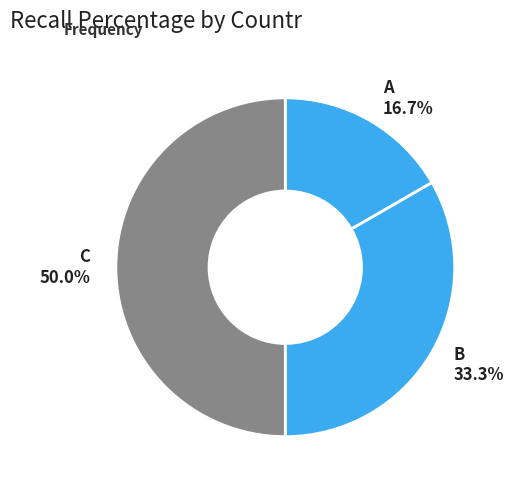

Is A 16.7% the majority of the pie?

No